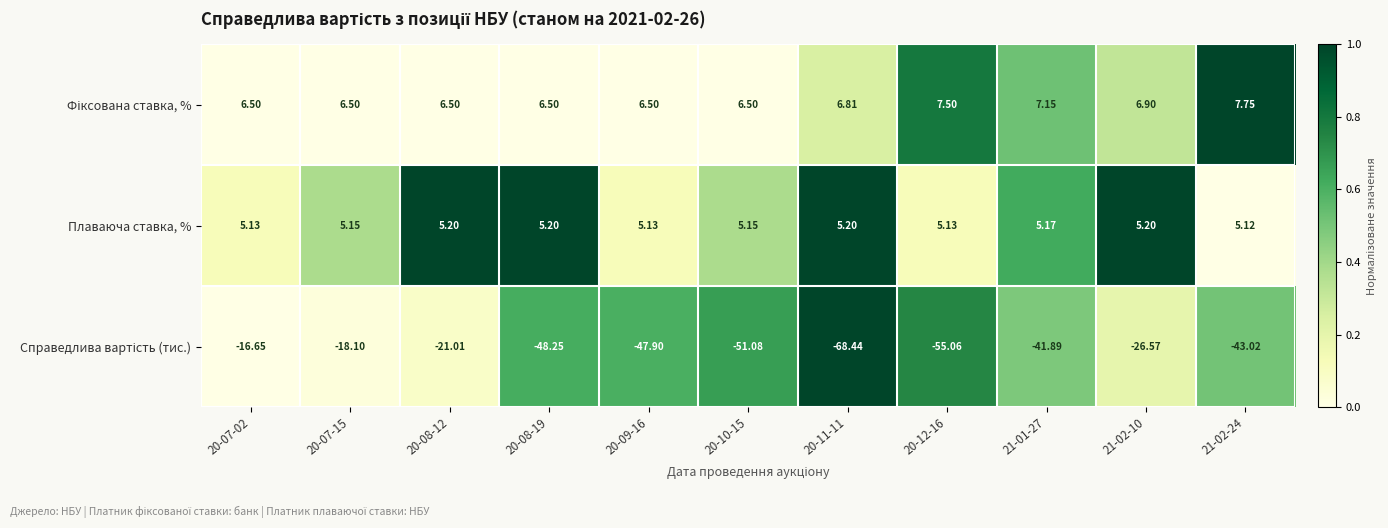

Count the number of data series in this chart.

3